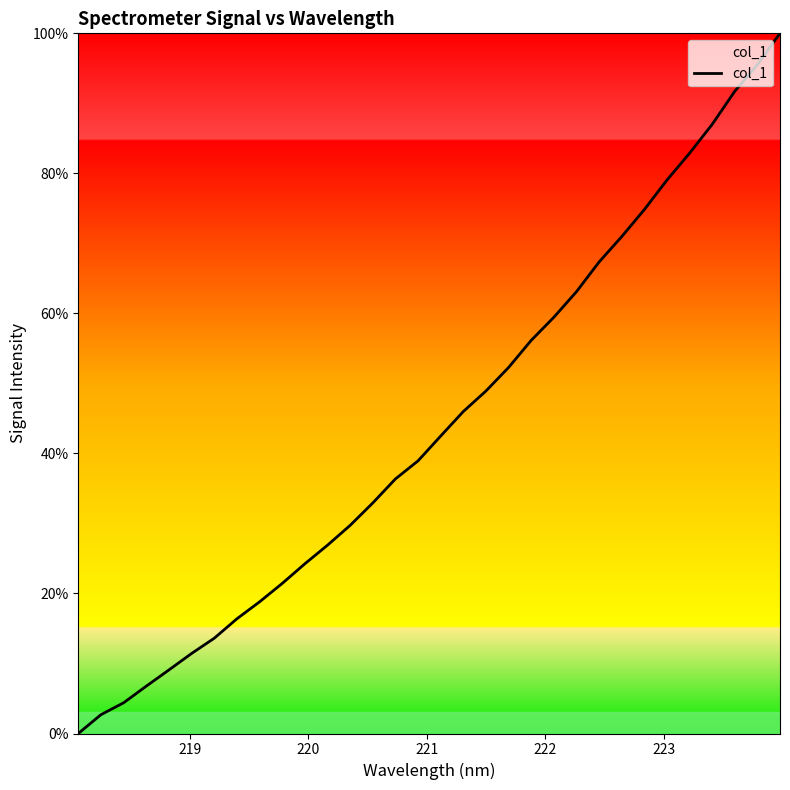

What is the maximum value shown in the chart?

100.0